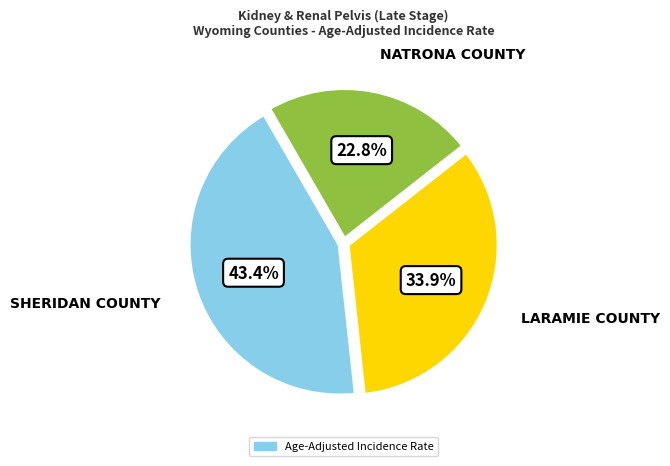

Is there a majority slice in this chart?

No